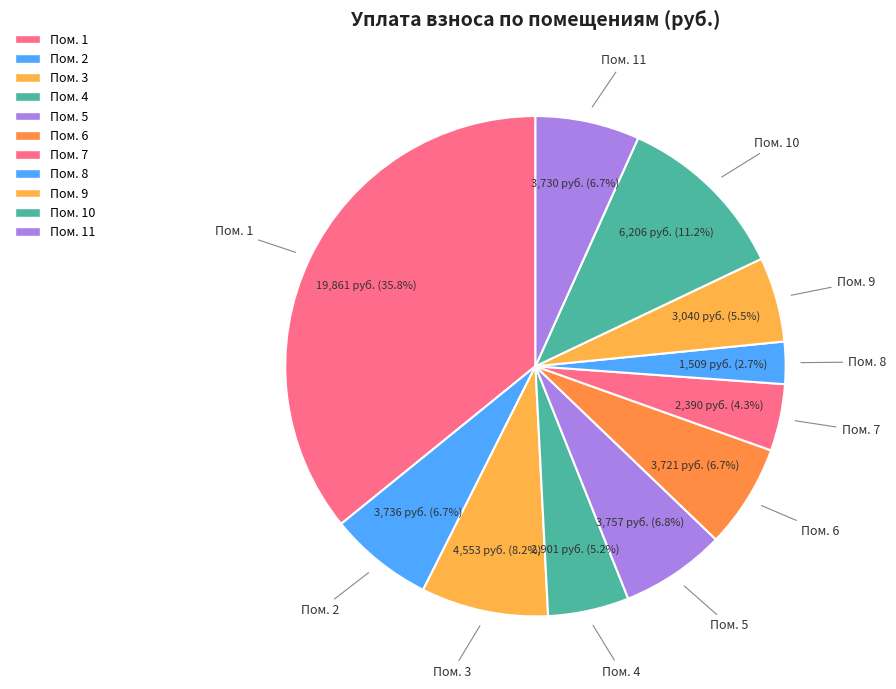

Count the number of slices in the pie.

11